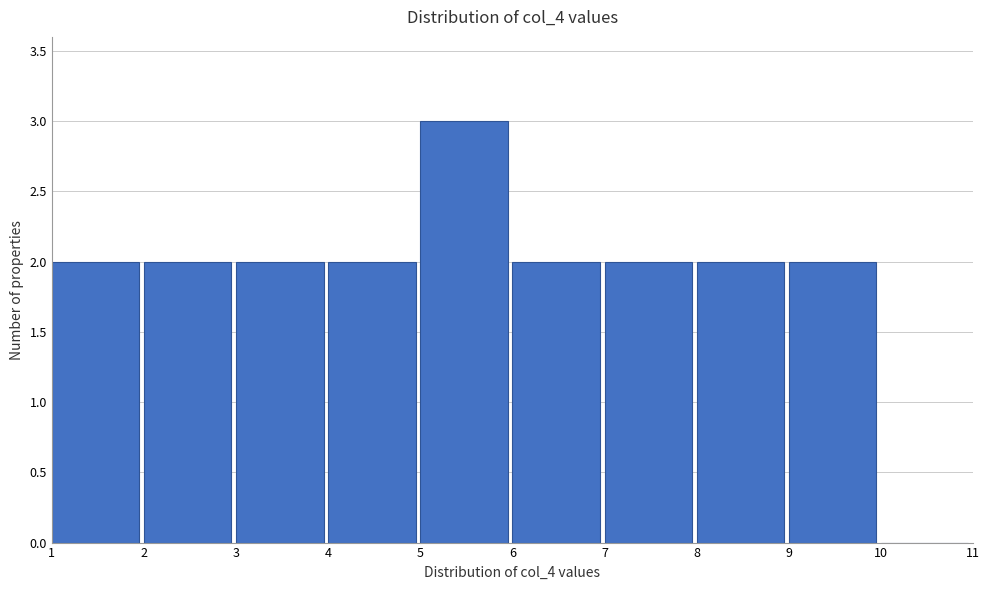

What is the height of the bar covering 2 to 3 on the x-axis? The values are not printed on the chart, so give them approximately, as read against the axis.

2